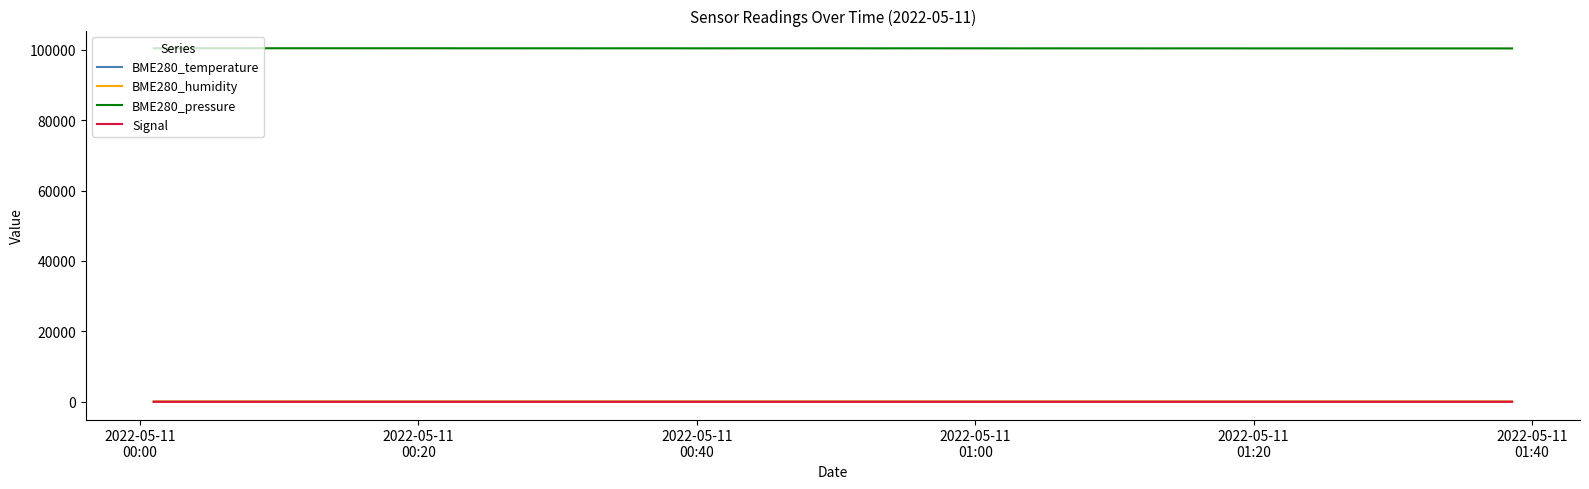

What is the greatest value displayed?

100481.5